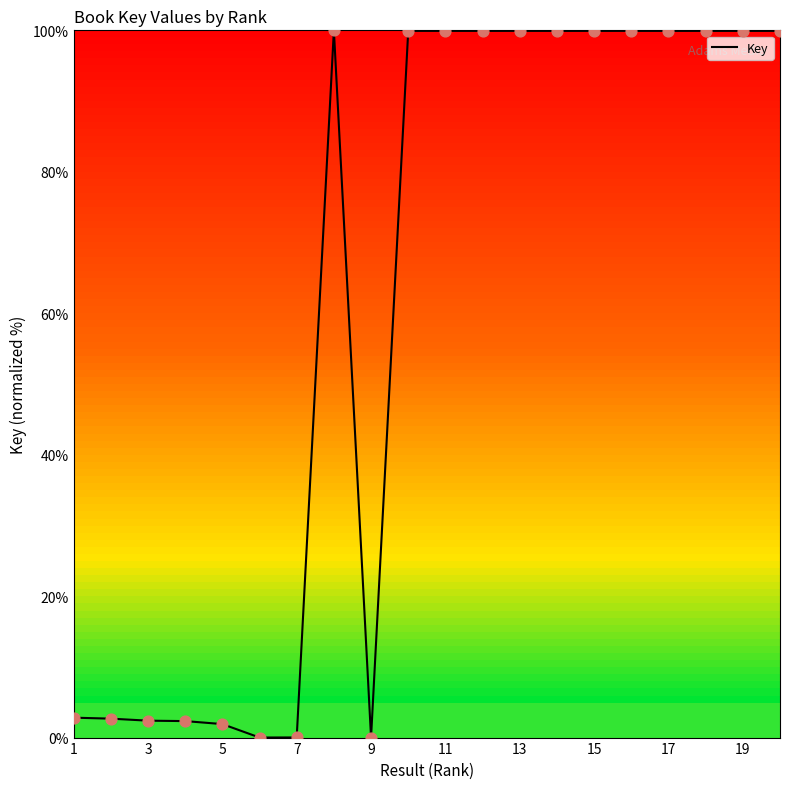

What is the difference between the maximum and minimum values?

100.0